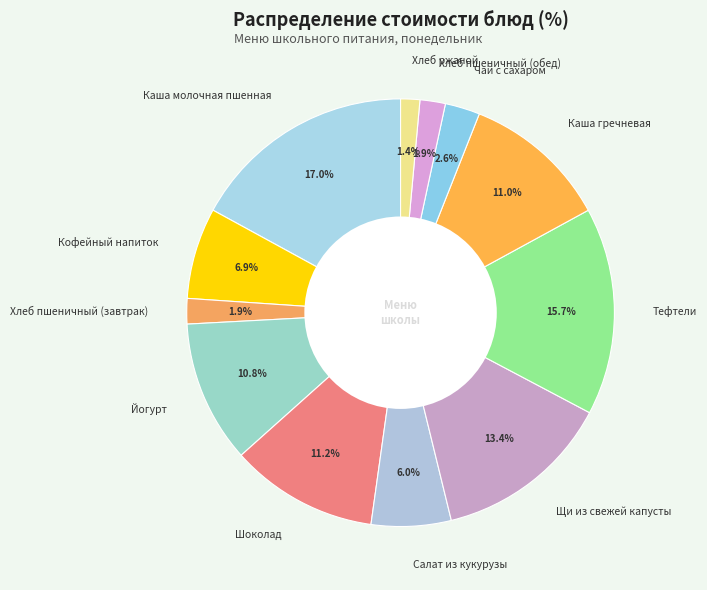

The Каша молочная пшенная slice represents 17% of the pie. True or false?

True